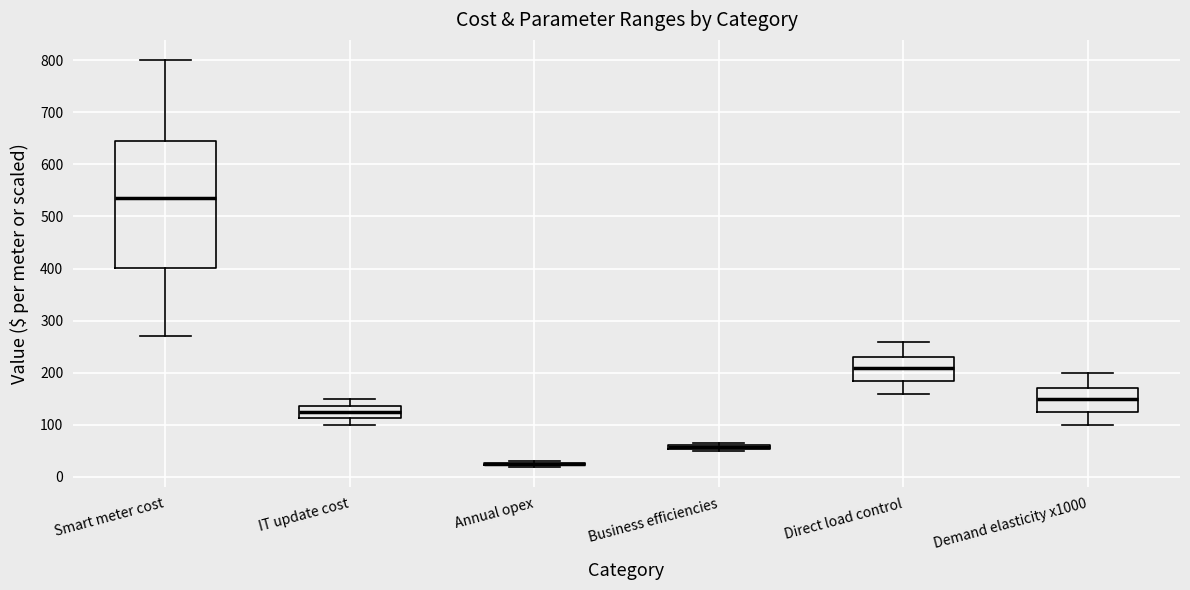

Where does the median line of the box for Demand elasticity x1000 sit on the y-axis? The values are not printed on the chart, so give them approximately, as read against the axis.

150